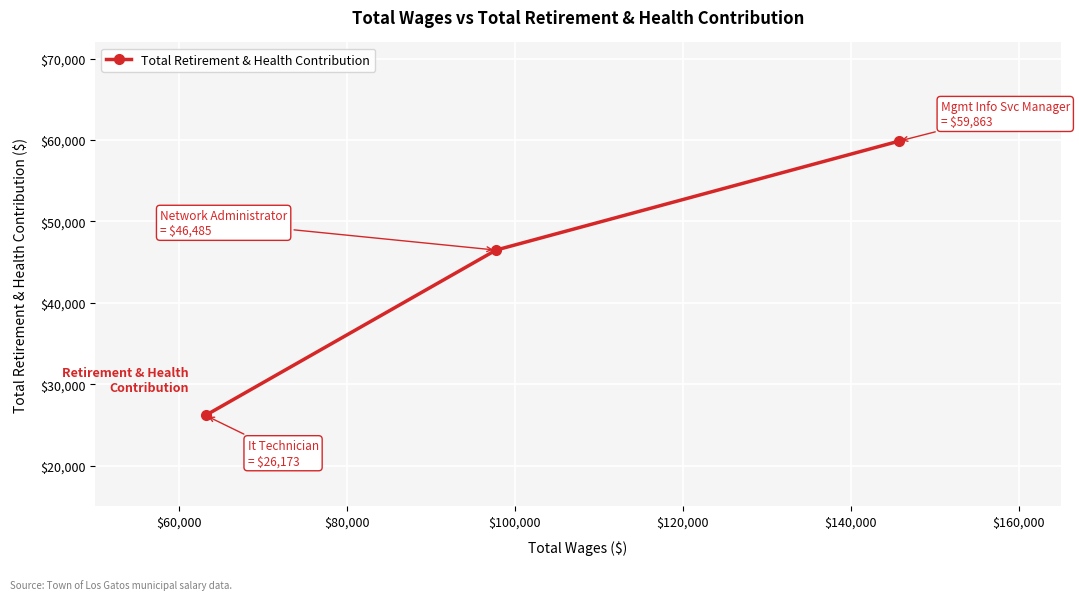

Reading left to right, list all the values displayed in this chart.

26173	46485	59863